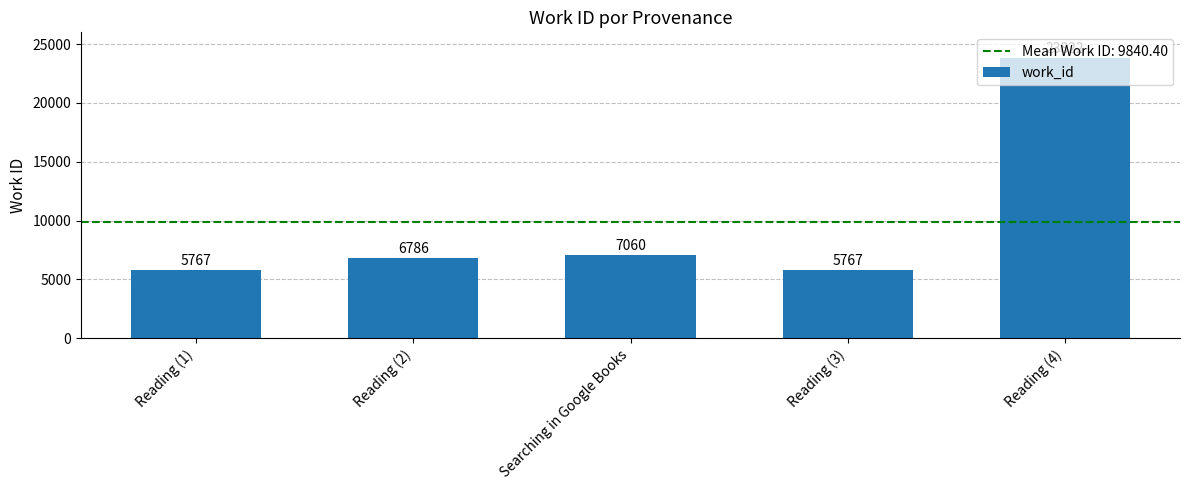

True or false: the data shows 5767 at Reading (1).

True